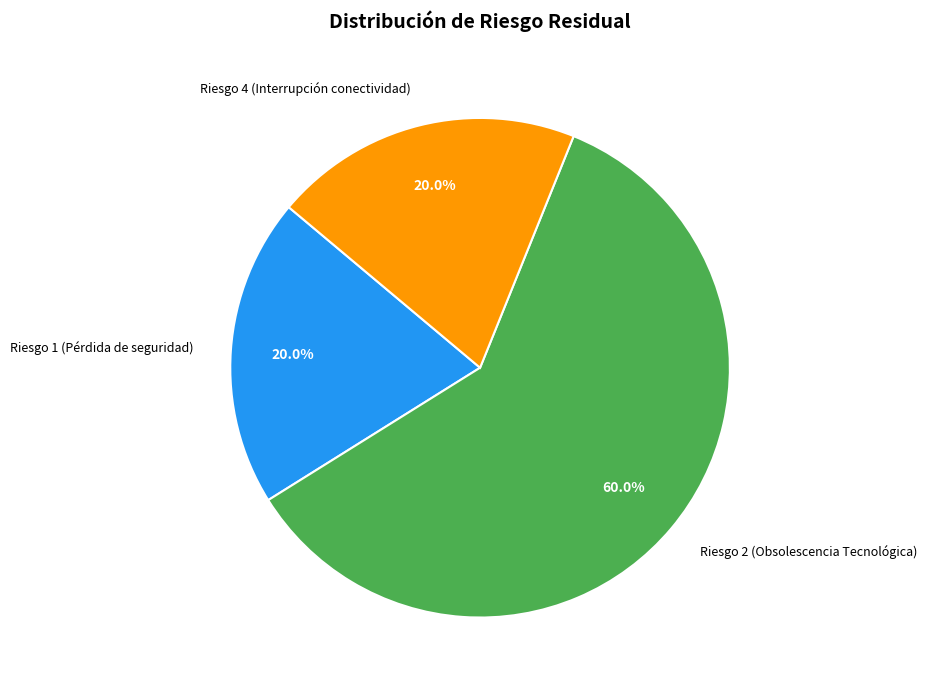

Which slice is the largest?

Riesgo 2 (Obsolescencia Tecnológica)